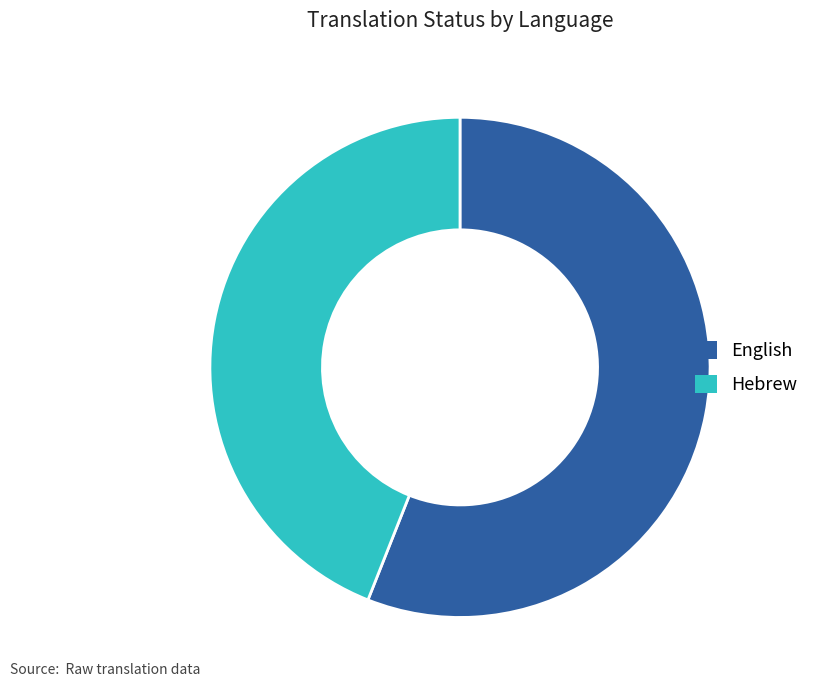

Do Hebrew and English together represent more than half of the pie?

Yes